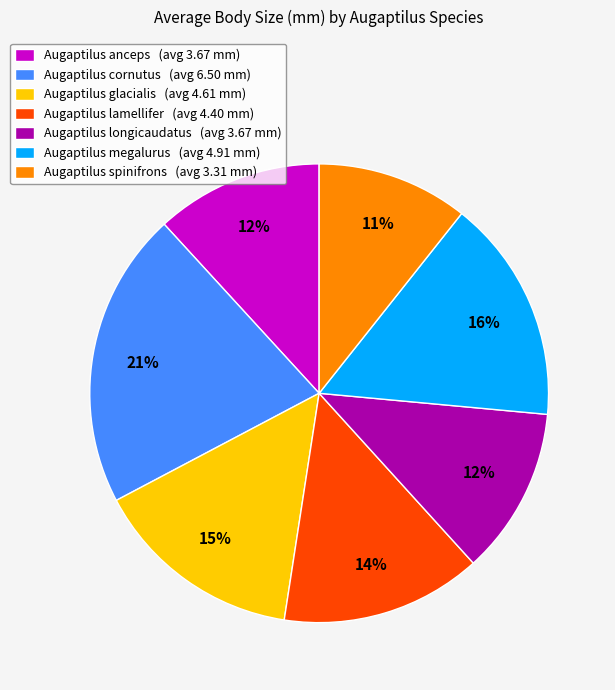

Count the number of slices in the pie.

7